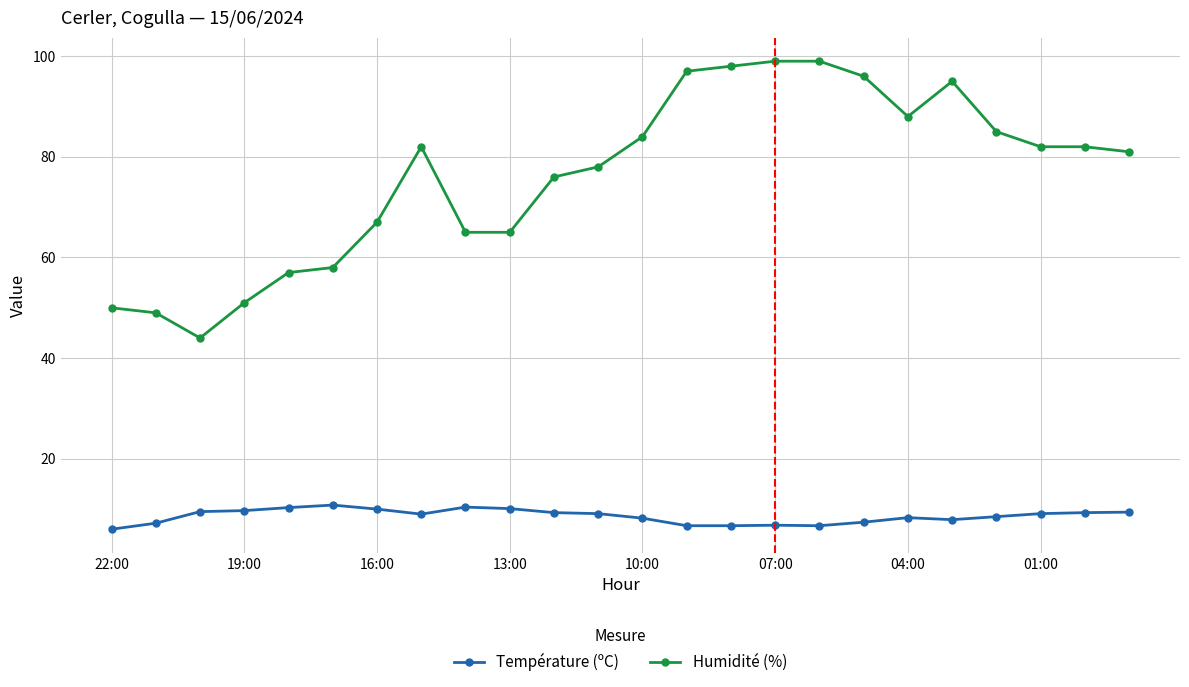

At how many categories does at least one series exceed 21?

24